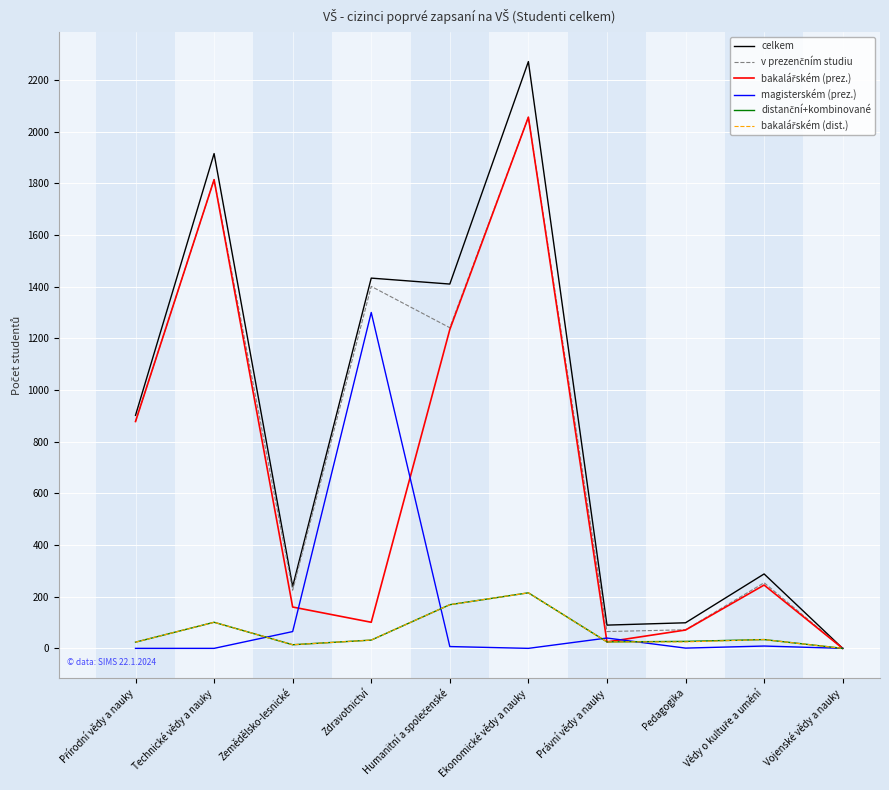

At which category is the sum across all series the highest?

Ekonomické vědy a nauky